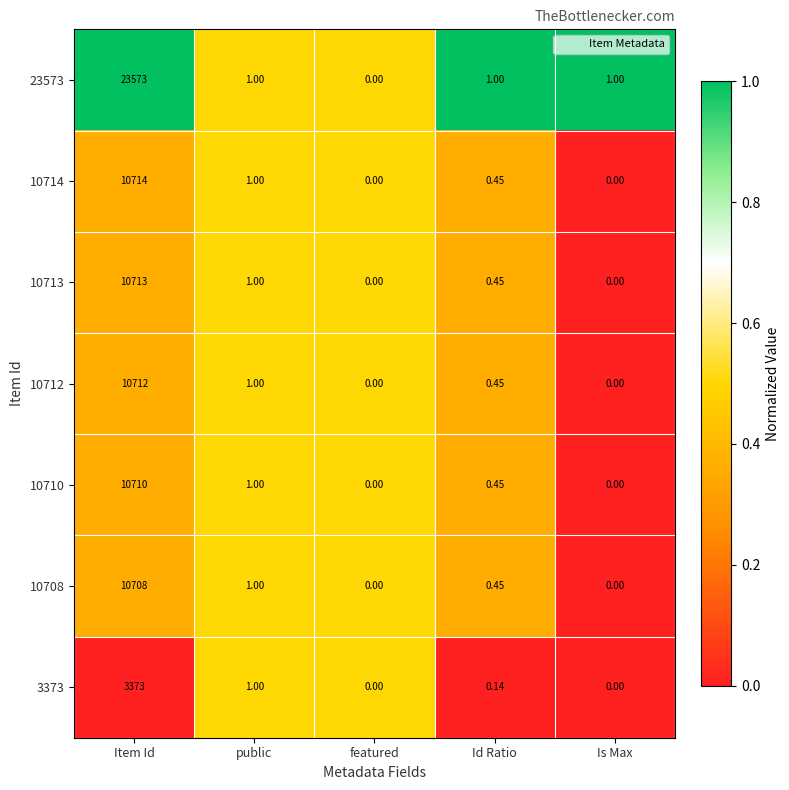

At which category is the sum across all series the highest?

Item Id